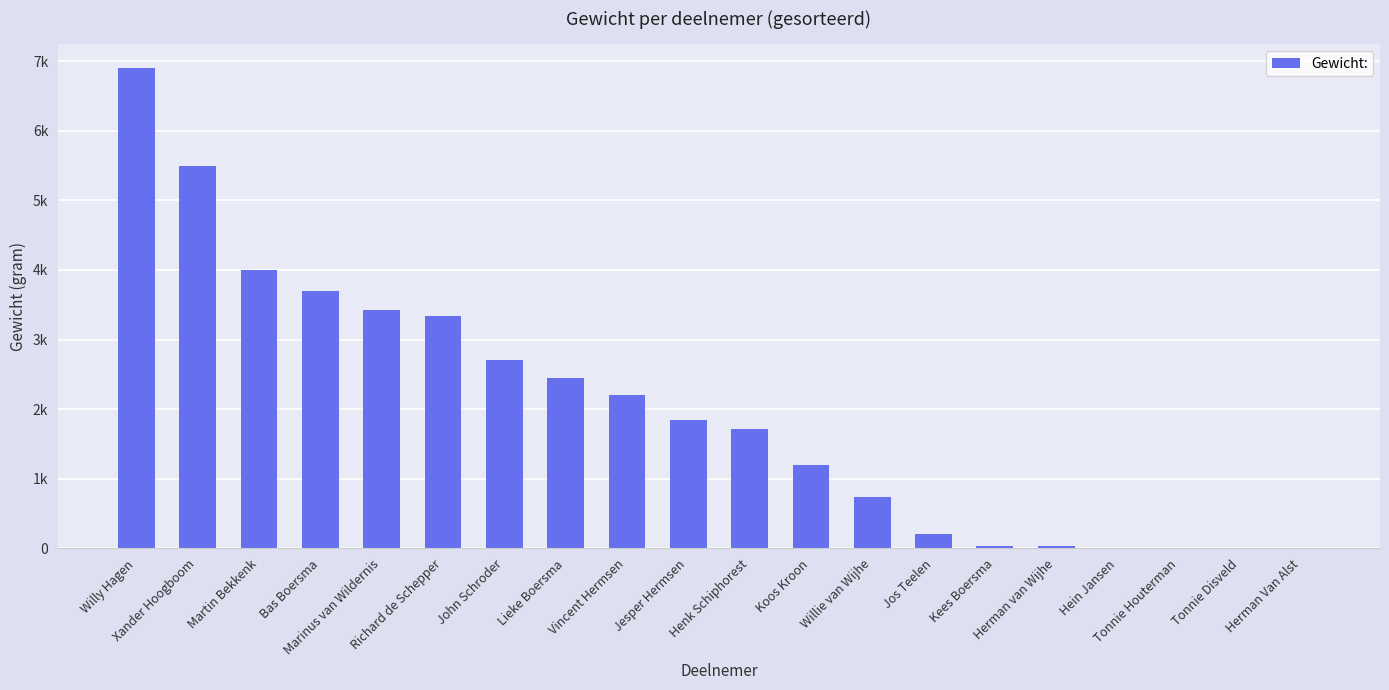

At which label does the data first exceed 1840?

Willy Hagen